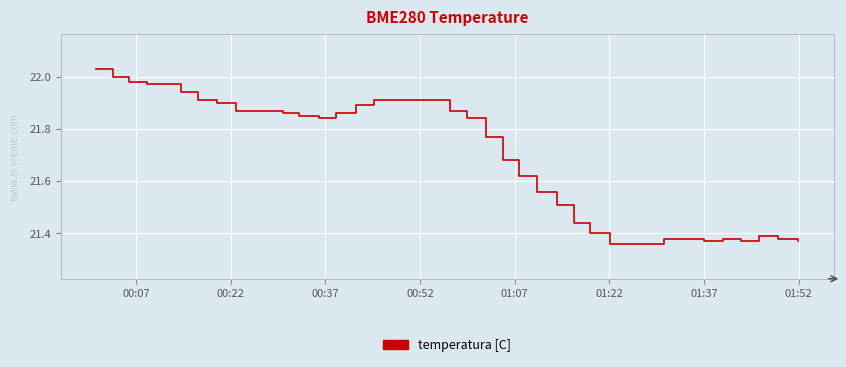

How many lines are shown in the chart?

1